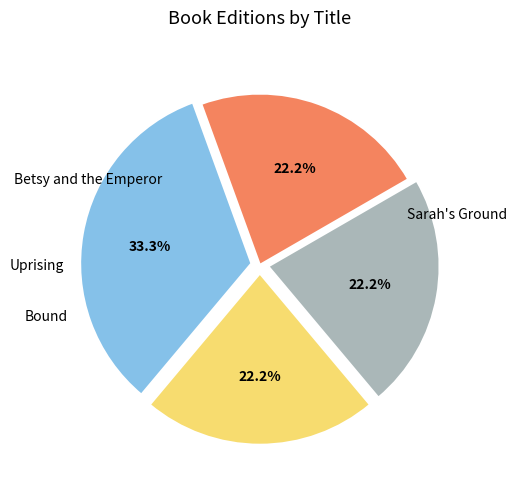

How many slices are in this pie chart?

4